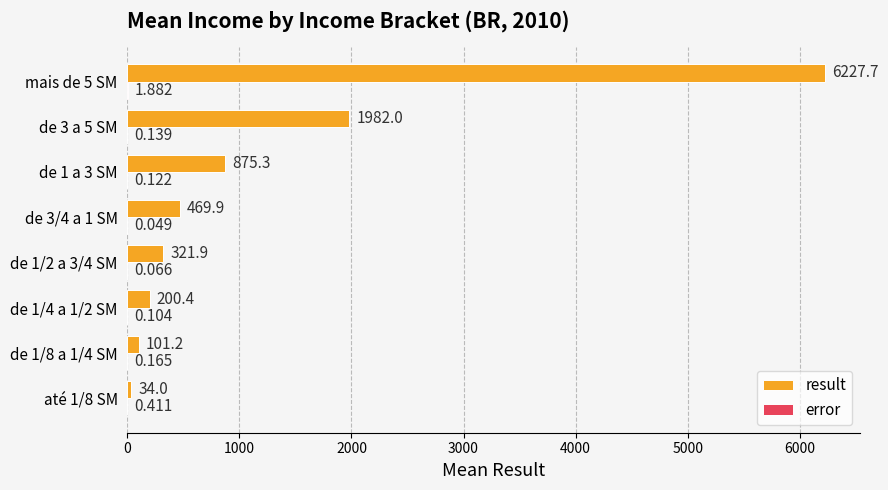

Which label corresponds to the largest value in the chart?

mais de 5 SM